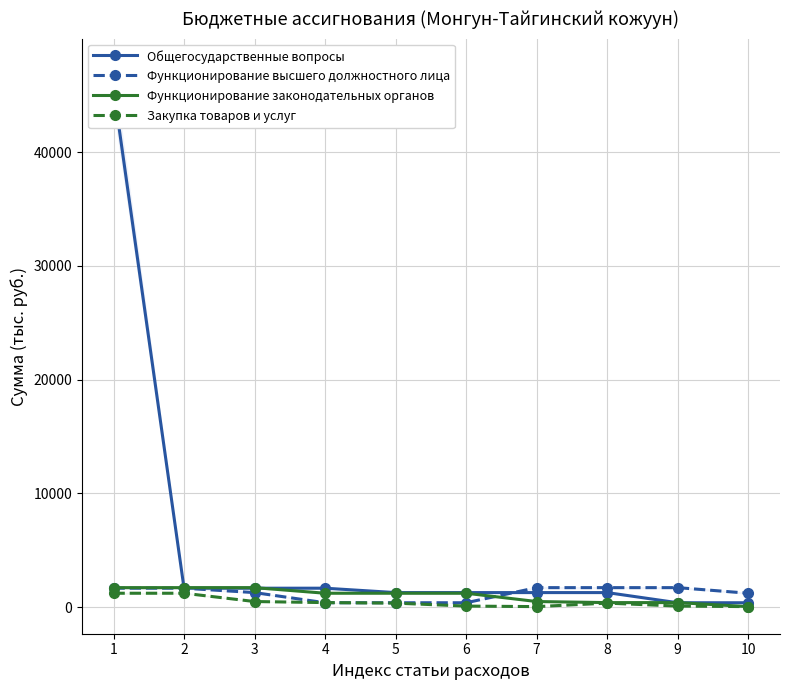

Is the value of Закупка товаров и услуг at 10 greater than the value of Функционирование законодательных органов at 3?

No